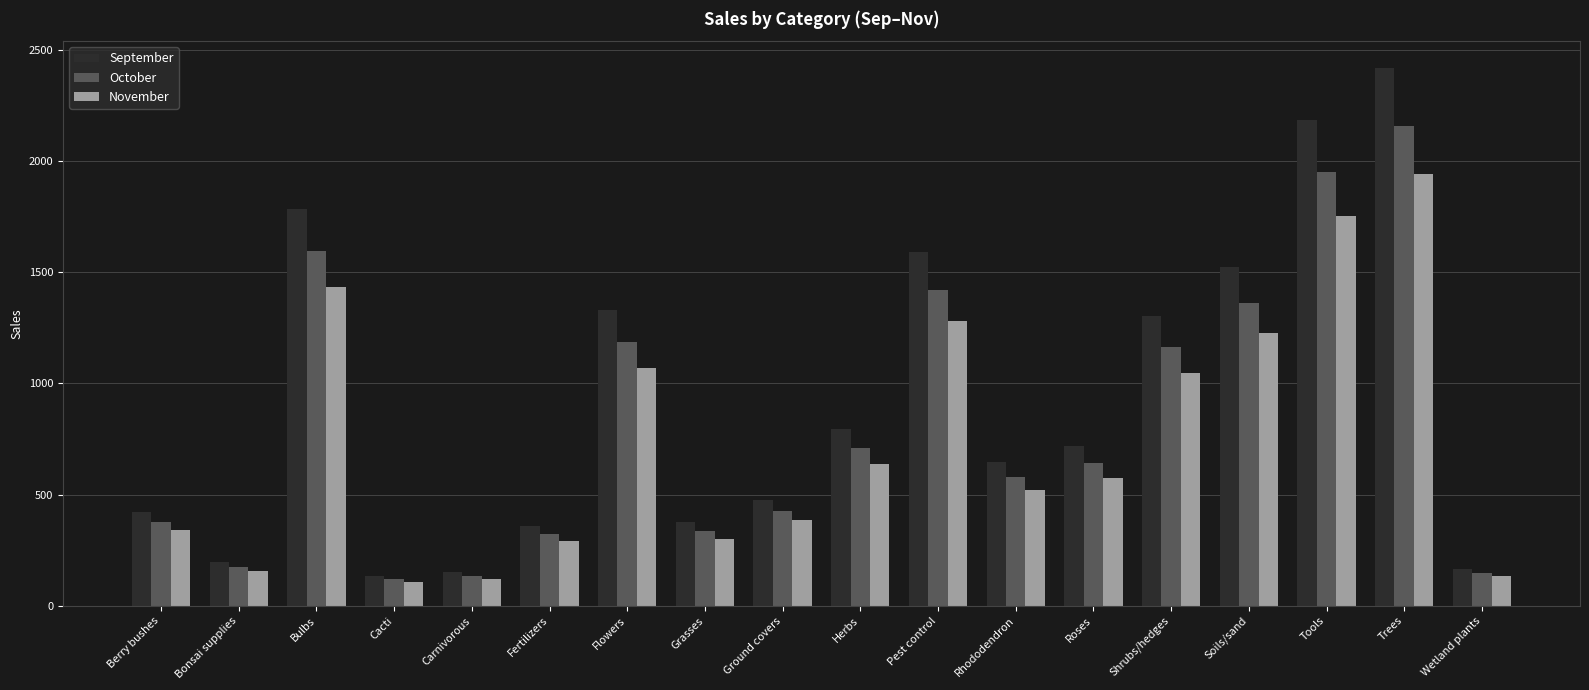

The October series shows 1188.2 at Flowers. True or false?

True